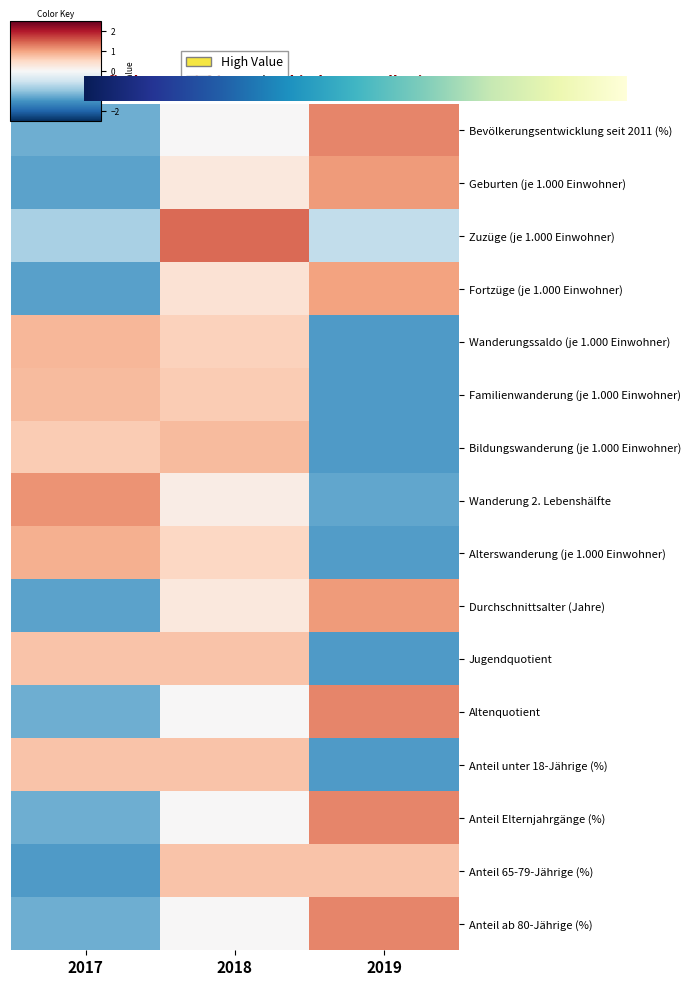

Reading right to left, extract all data points from this chart.

Bevölkerungsentwicklung seit 2011 (%): 2019=1.2	2018=0.0	2017=-1.2
Geburten (je 1.000 Einwohner): 2019=1.1	2018=0.3	2017=-1.3
Zuzüge (je 1.000 Einwohner): 2019=-0.6	2018=1.4	2017=-0.8
Fortzüge (je 1.000 Einwohner): 2019=1.0	2018=0.4	2017=-1.4
Wanderungssaldo (je 1.000 Einwohner): 2019=-1.4	2018=0.6	2017=0.8
Familienwanderung (je 1.000 Einwohner): 2019=-1.4	2018=0.6	2017=0.8
Bildungswanderung (je 1.000 Einwohner): 2019=-1.4	2018=0.8	2017=0.6
Wanderung 2. Lebenshälfte: 2019=-1.3	2018=0.2	2017=1.1
Alterswanderung (je 1.000 Einwohner): 2019=-1.4	2018=0.5	2017=0.9
Durchschnittsalter (Jahre): 2019=1.1	2018=0.3	2017=-1.3
Jugendquotient: 2019=-1.4	2018=0.7	2017=0.7
Altenquotient: 2019=1.2	2018=0.0	2017=-1.2
Anteil unter 18-Jährige (%): 2019=-1.4	2018=0.7	2017=0.7
Anteil Elternjahrgänge (%): 2019=1.2	2018=0.0	2017=-1.2
Anteil 65-79-Jährige (%): 2019=0.7	2018=0.7	2017=-1.4
Anteil ab 80-Jährige (%): 2019=1.2	2018=0.0	2017=-1.2